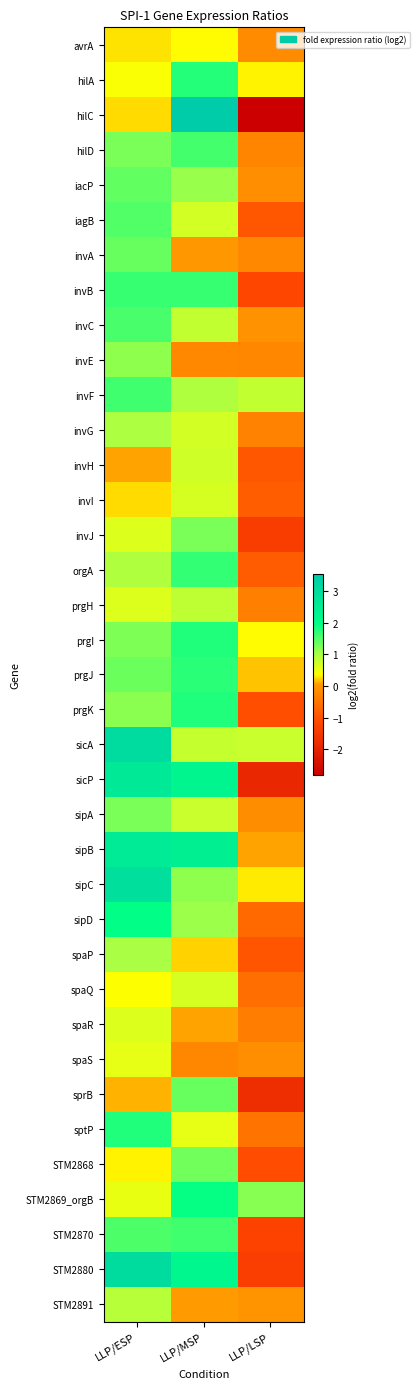

At which category does the chart reach its minimum across all series?

LLP/LSP